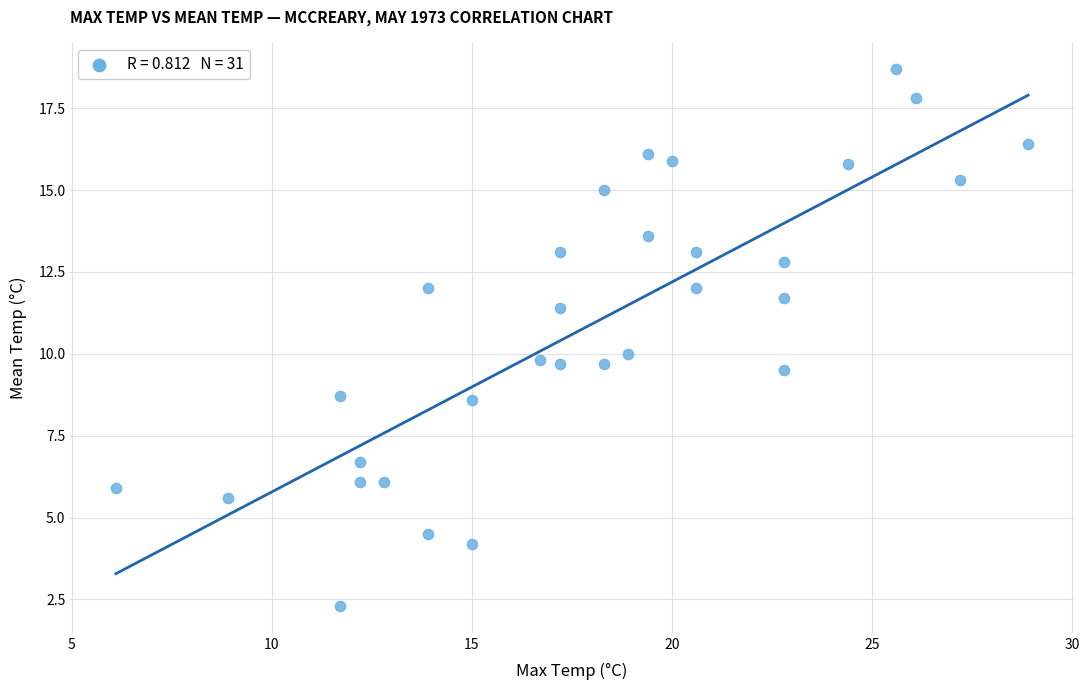

What is the range of X values (max minus min)?

22.8